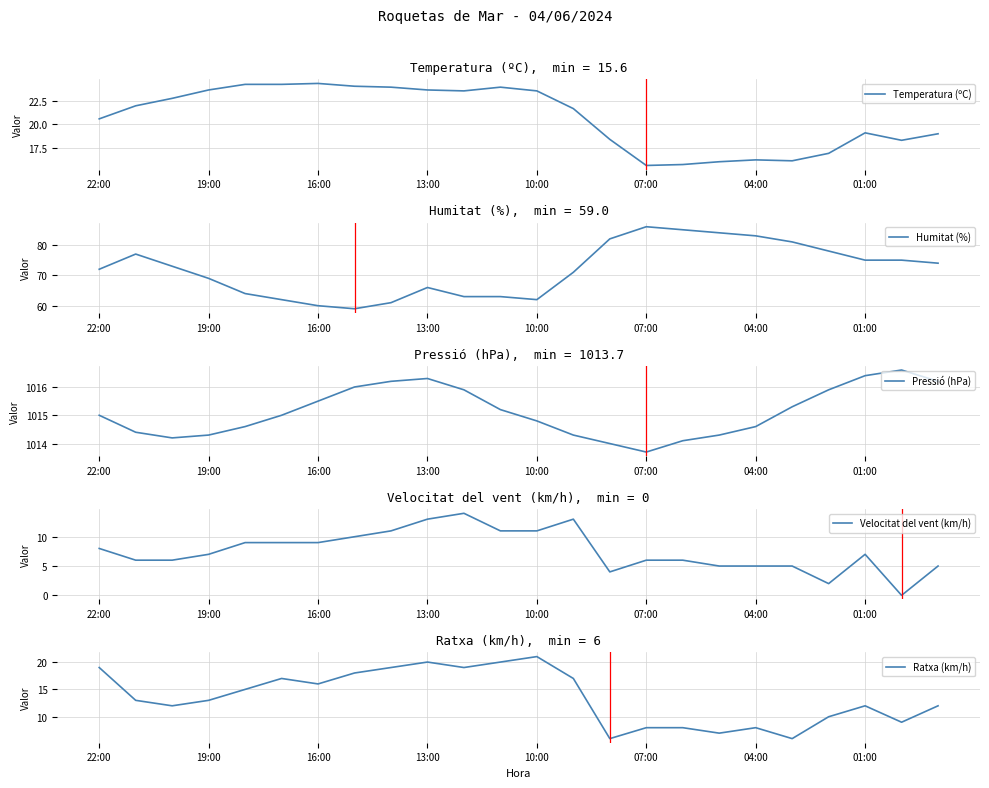

What is the highest value of the Temperatura (ºC) series?

24.4